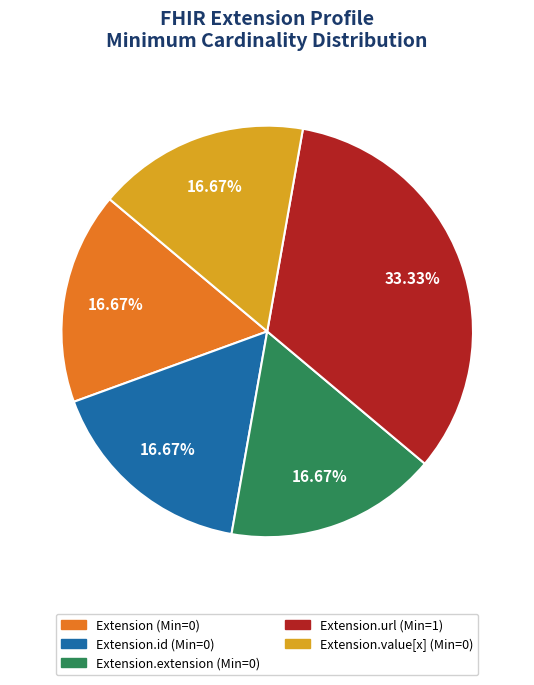

Does any single category account for the majority?

No